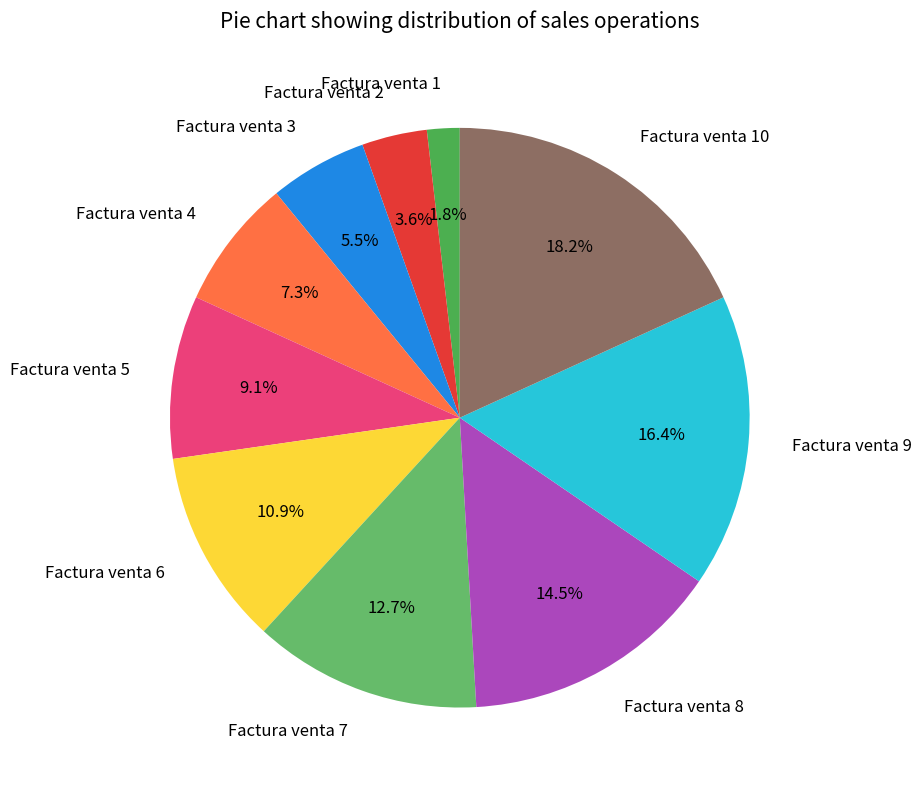

Which has a higher value, Factura venta 8 or Factura venta 6?

Factura venta 8